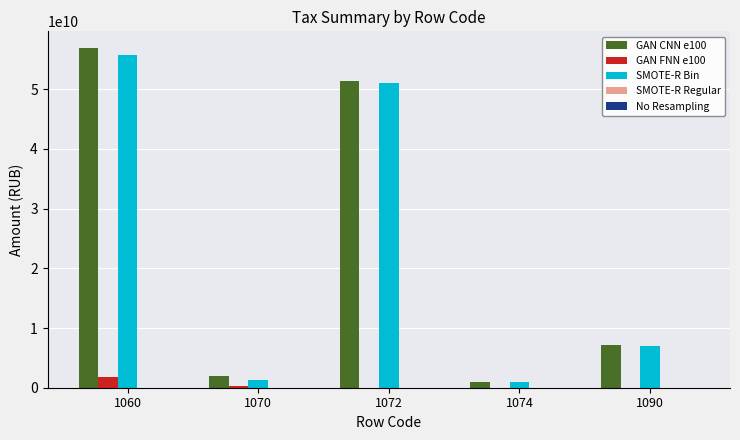

What value does the GAN CNN e100 series have at 1074, to the nearest 50?

886184000